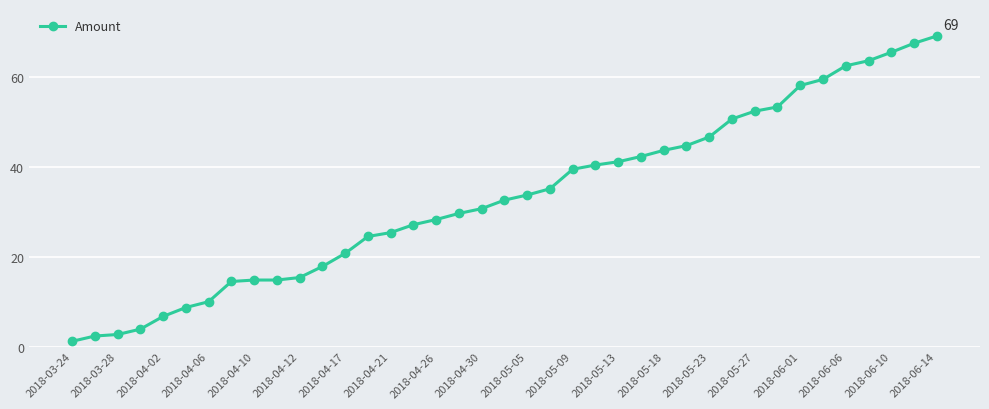

What is the greatest value displayed?

69.0